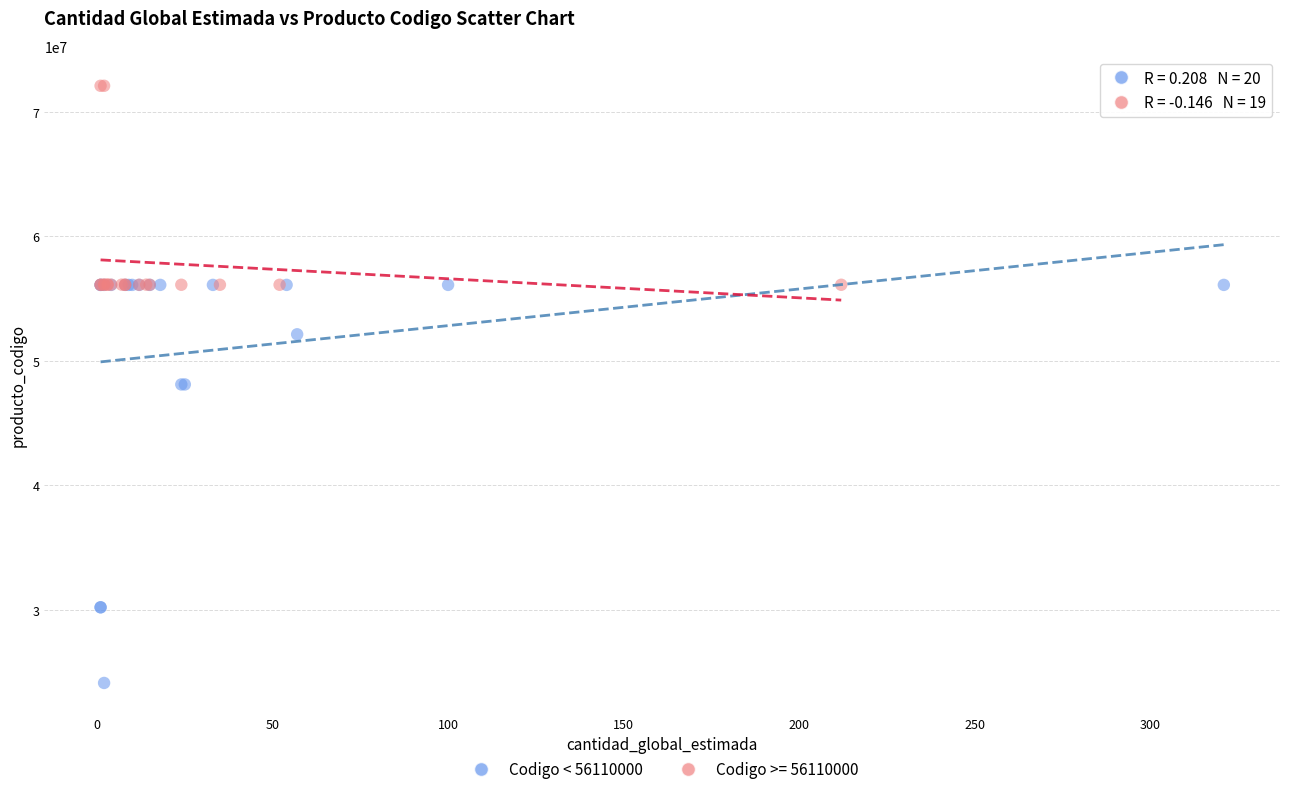

Which series reaches the minimum Y coordinate?

Codigo < 56110000